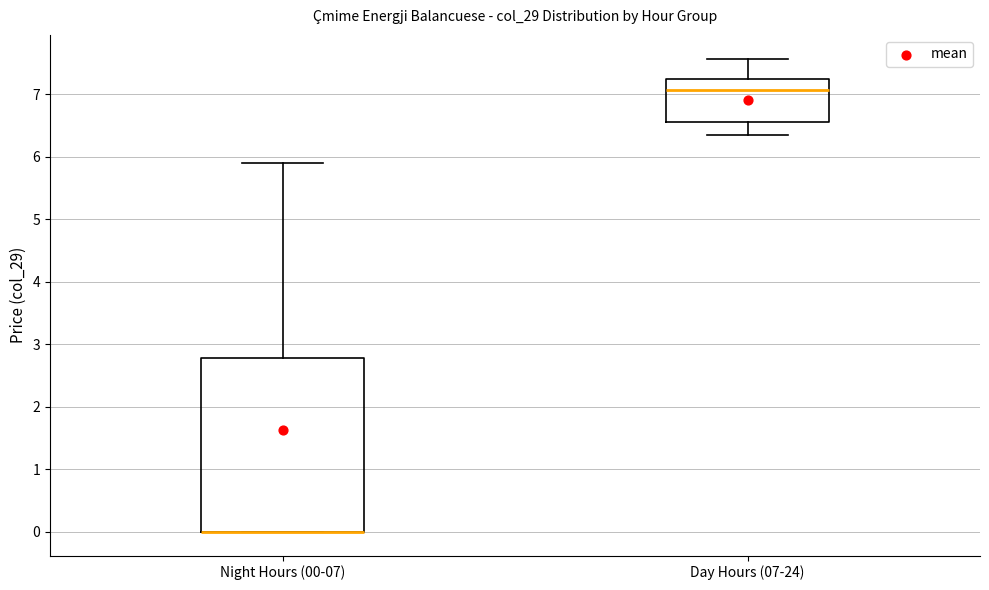

Which box is the tallest, from its lower edge to its upper edge?

Night Hours (00-07)